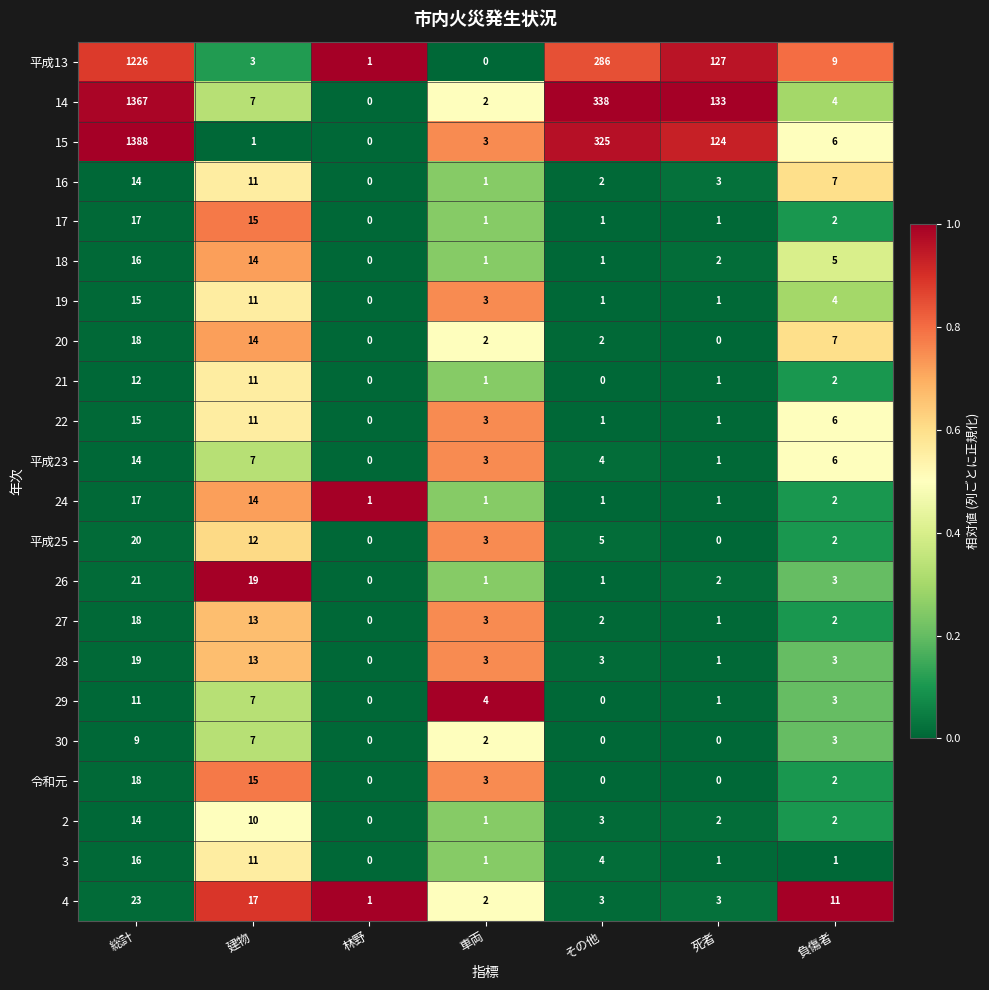

At which label does 19 reach its minimum?

林野